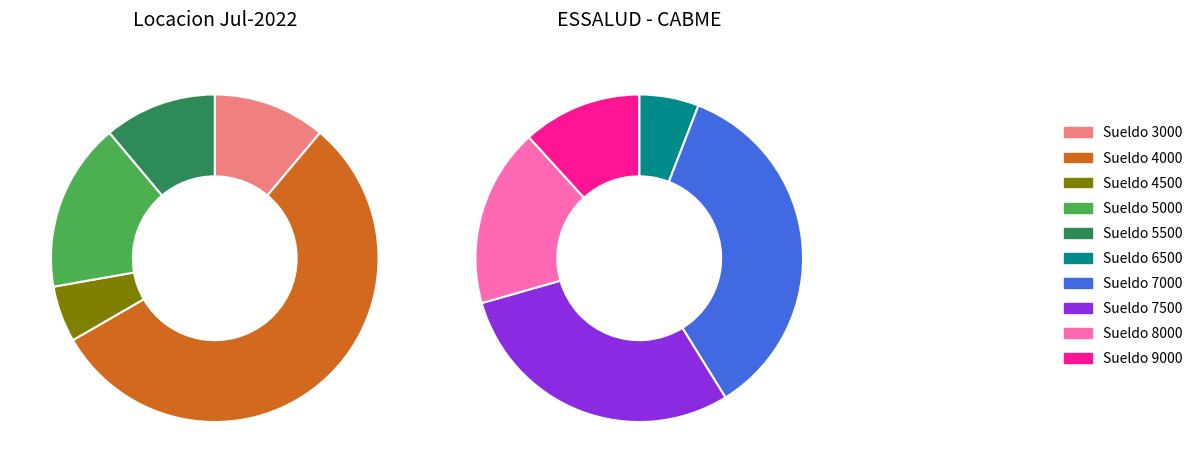

Is there a majority slice in this chart?

No